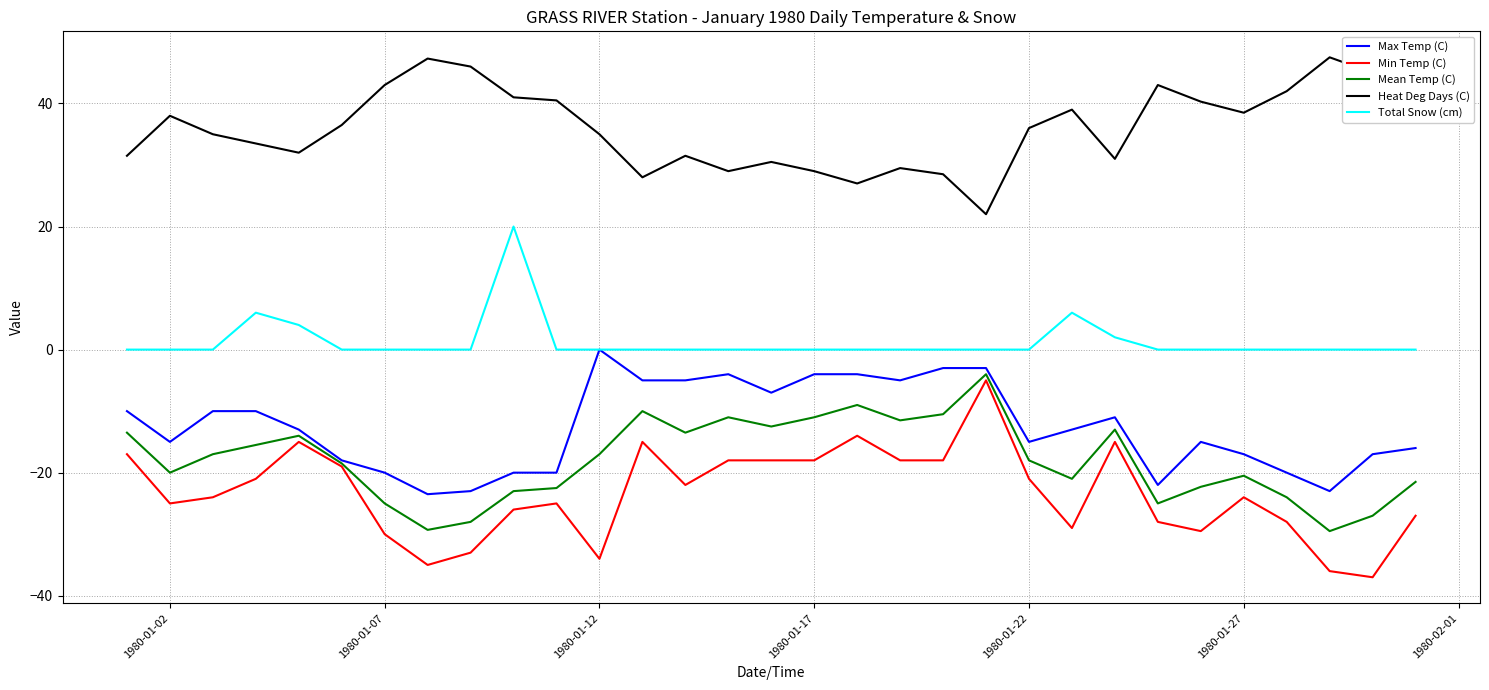

Which series has the largest range (max minus min)?

Min Temp (C)